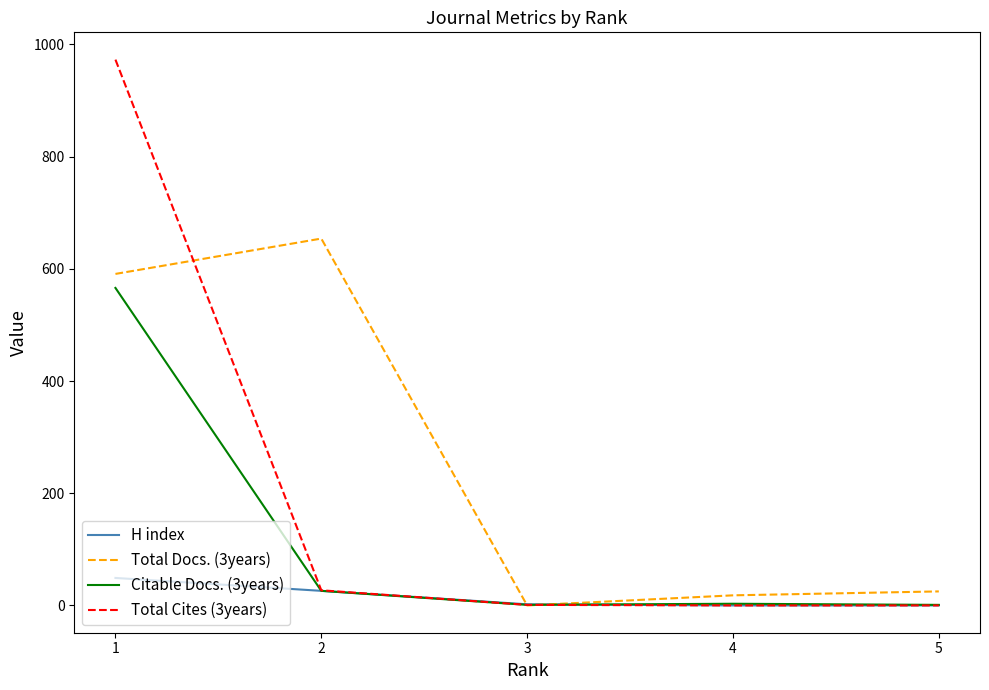

Where does the H index series first go above 2?

1